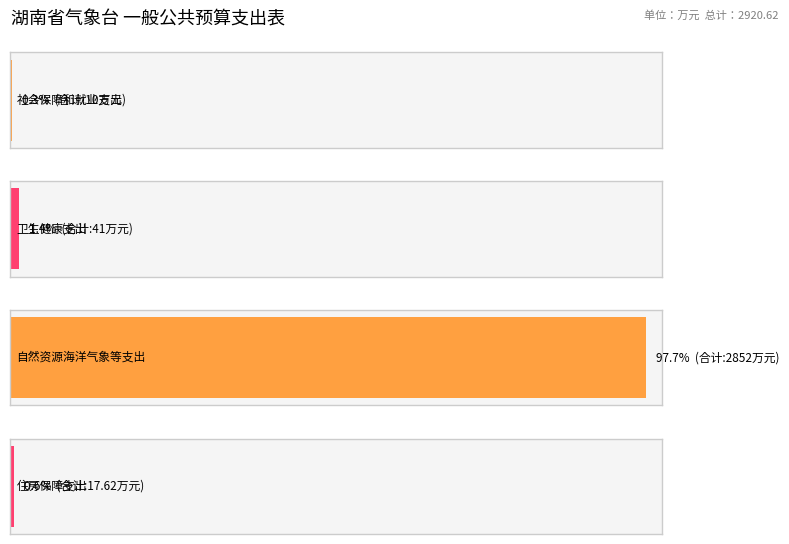

What is the change in value from 自然资源海洋气象等支出 to 住房保障支出?

-2834.4